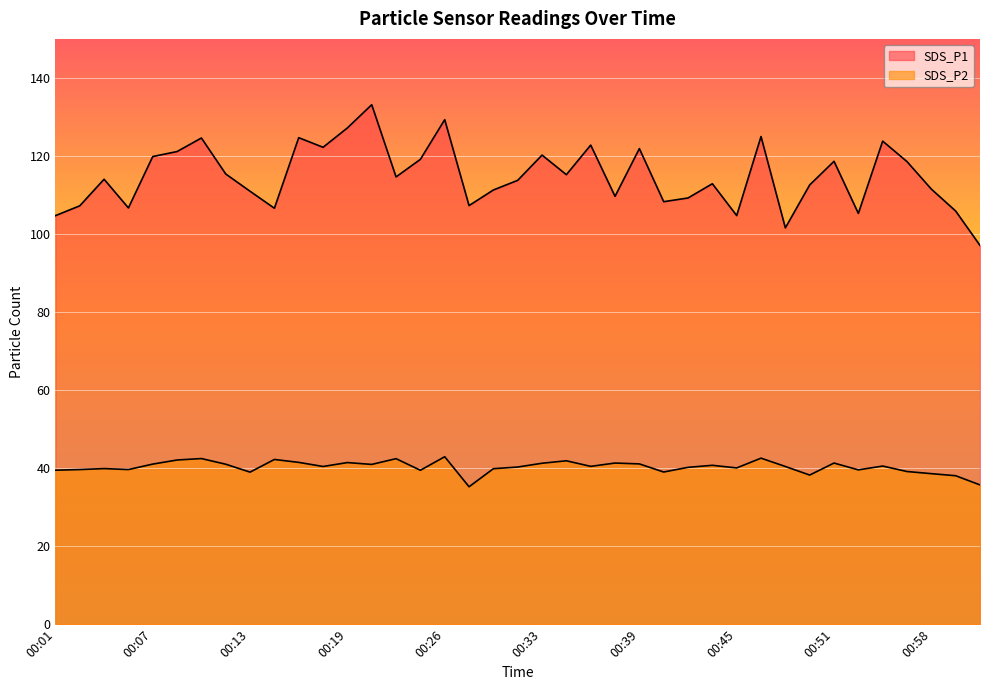

List the labels in order of SDS_P2 value, largest first.

00:26, 00:47, 00:10, 00:22, 00:15, 00:09, 00:35, 00:16, 00:19, 00:38, 00:51, 00:33, 00:39, 00:07, 00:12, 00:21, 00:44, 00:54, 00:36, 00:18, 00:48, 00:32, 00:42, 00:45, 00:04, 00:30, 00:03, 00:06, 00:53, 00:01, 00:24, 00:56, 00:41, 00:13, 00:58, 00:50, 00:59, 01:01, 00:29